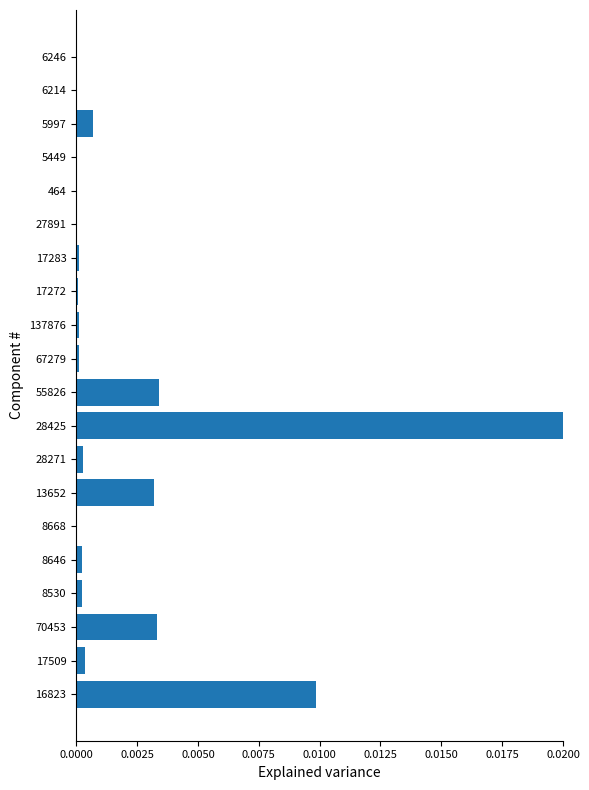

Does the chart contain stacked bars?

No